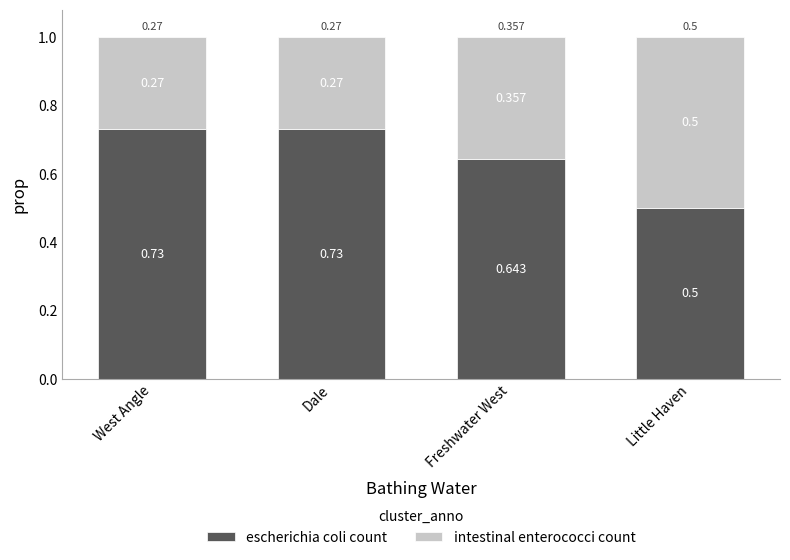

Where is escherichia coli count nearest to the value 0?

Little Haven